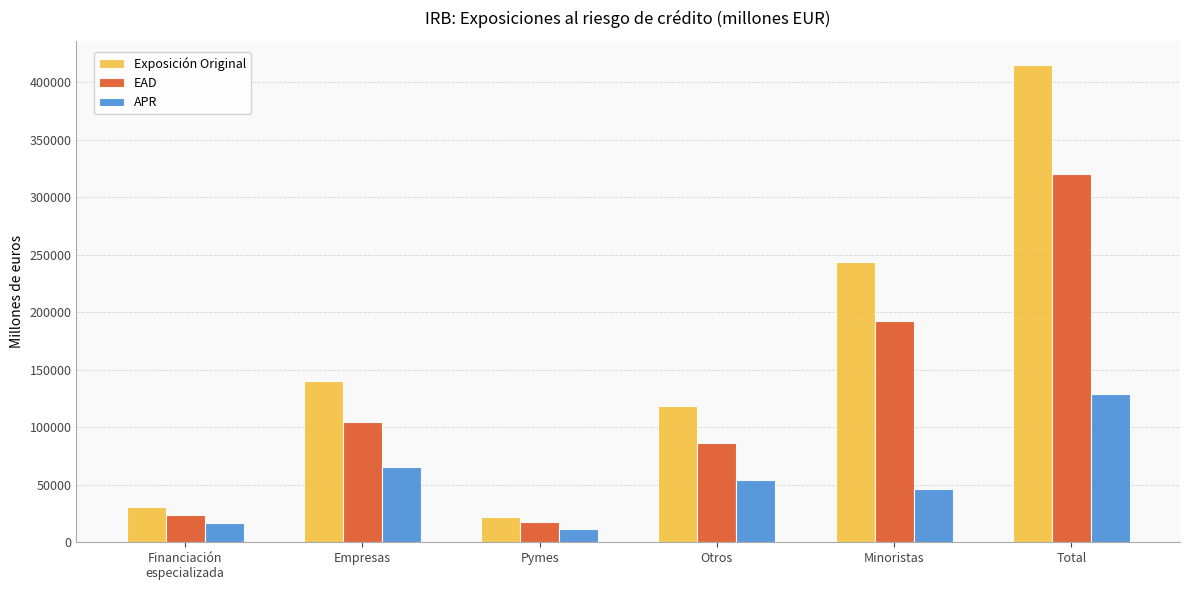

Is the value of APR at Otros greater than the value of EAD at Empresas?

No